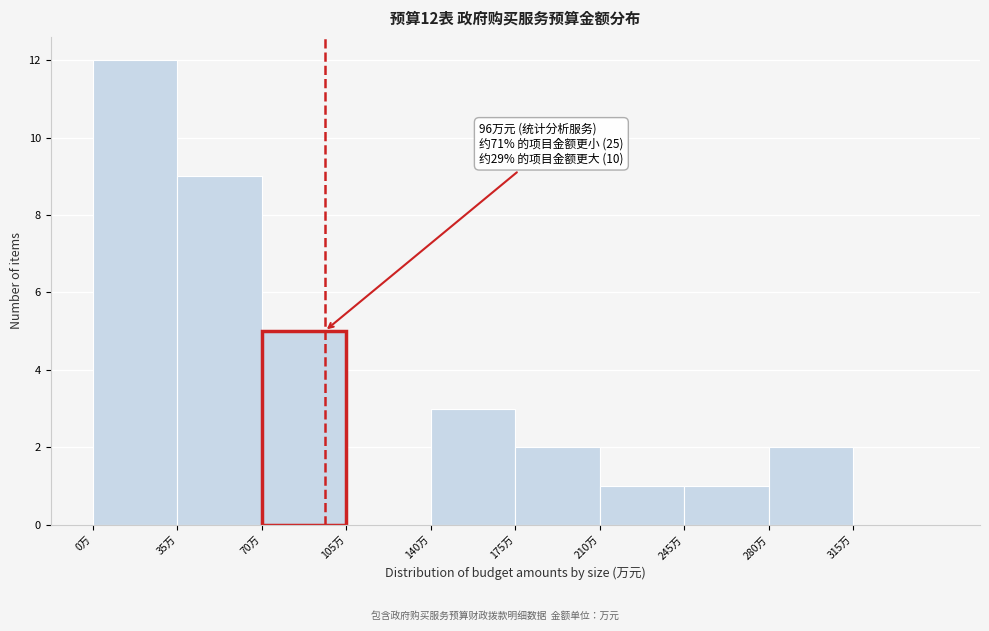

Over which range of the x-axis is the bar tallest?

0 to 35